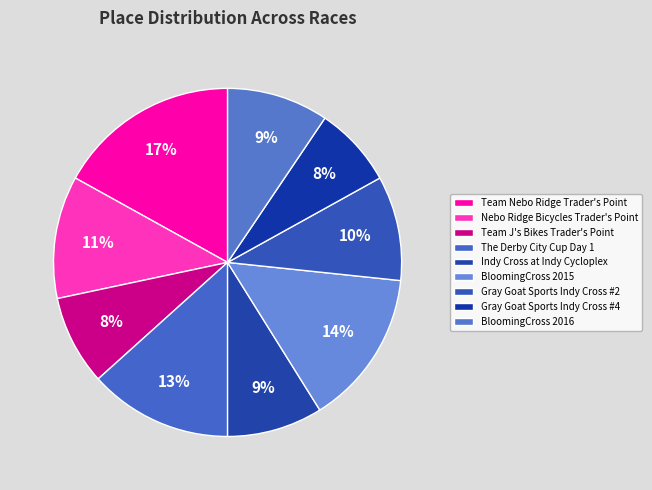

To the nearest percent, what is the difference between the BloomingCross 2016 and The Derby City Cup Day 1 slice percentages?

4%